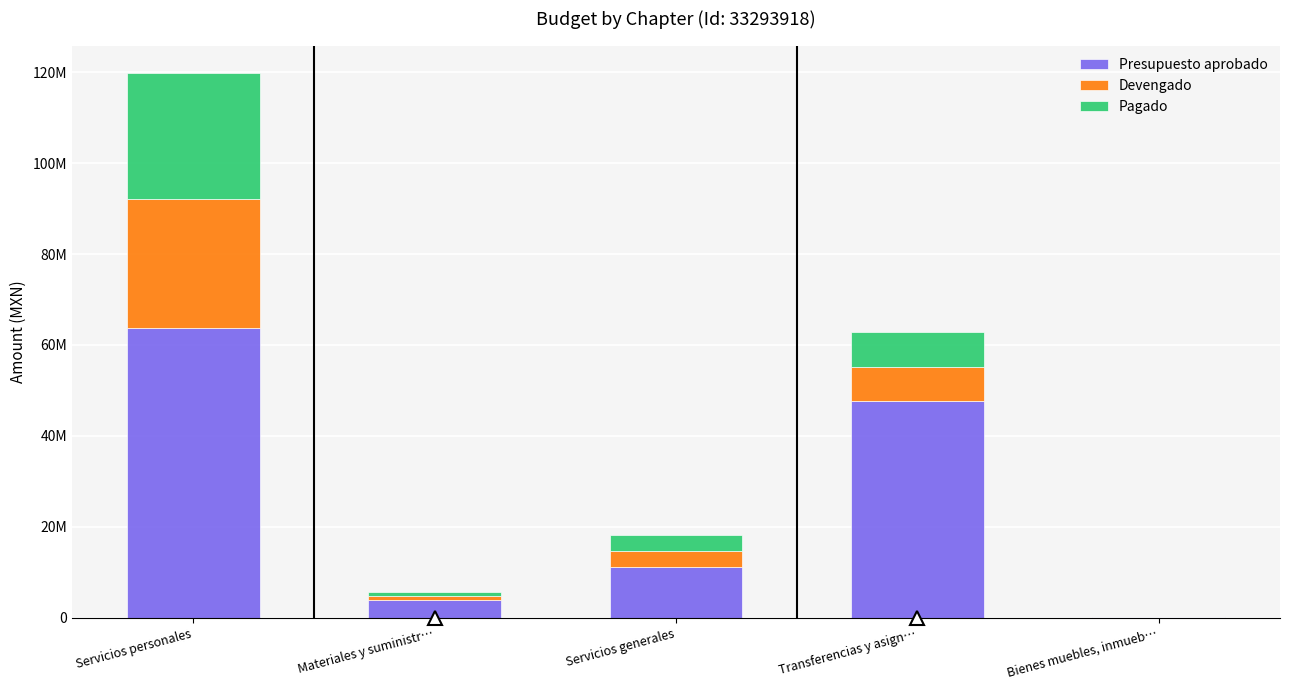

Which series has the widest spread of values?

Presupuesto aprobado